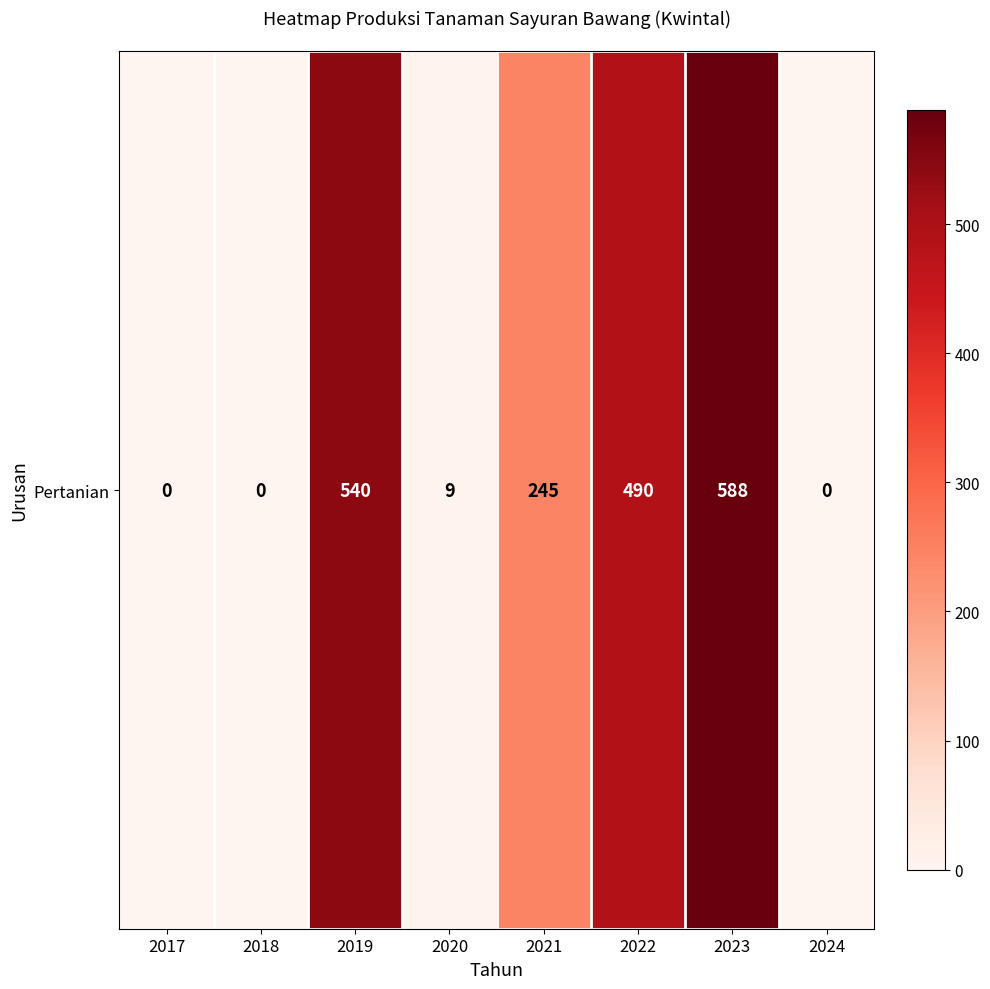

What is the greatest value displayed?

588